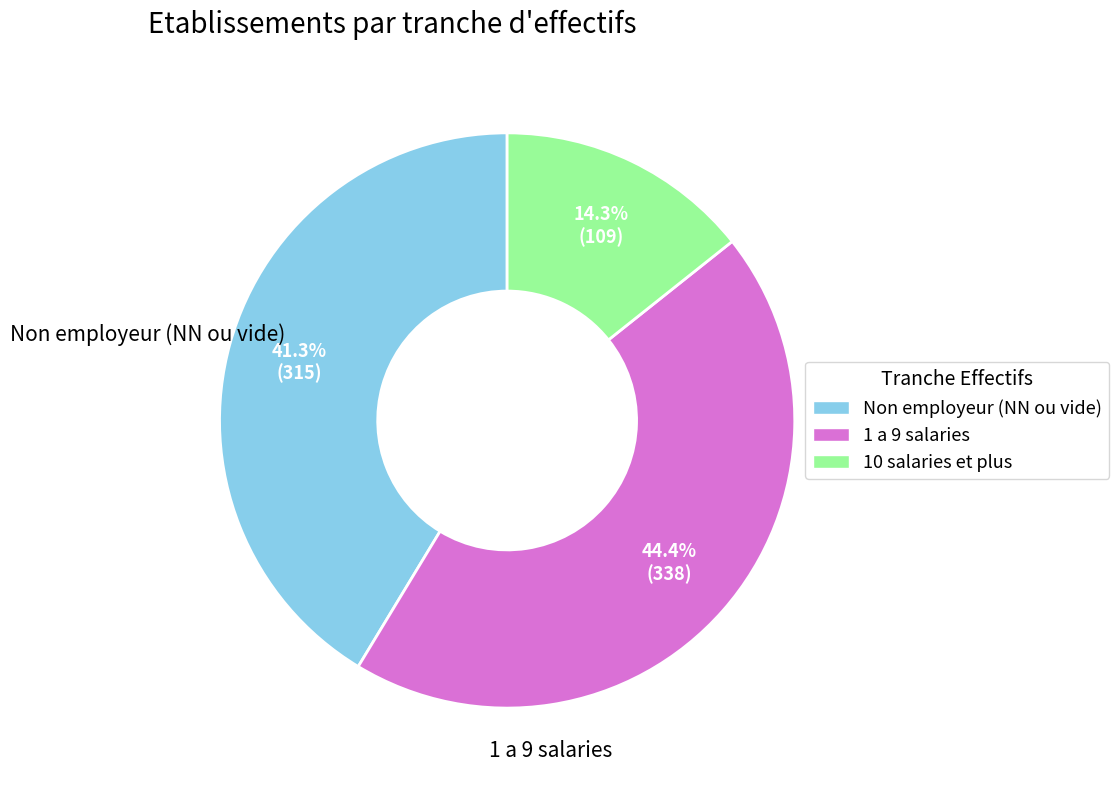

How many slices are in this pie chart?

3